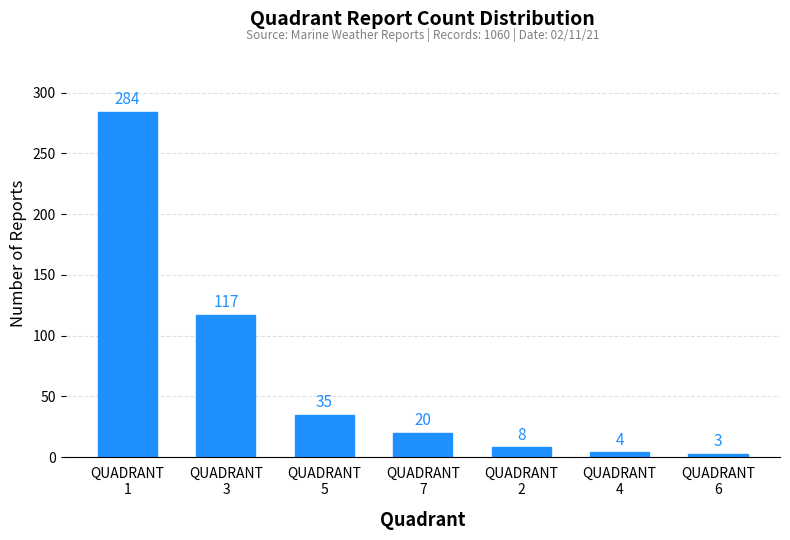

Rank the categories by value from highest to lowest.

QUADRANT
1, QUADRANT
3, QUADRANT
5, QUADRANT
7, QUADRANT
2, QUADRANT
4, QUADRANT
6